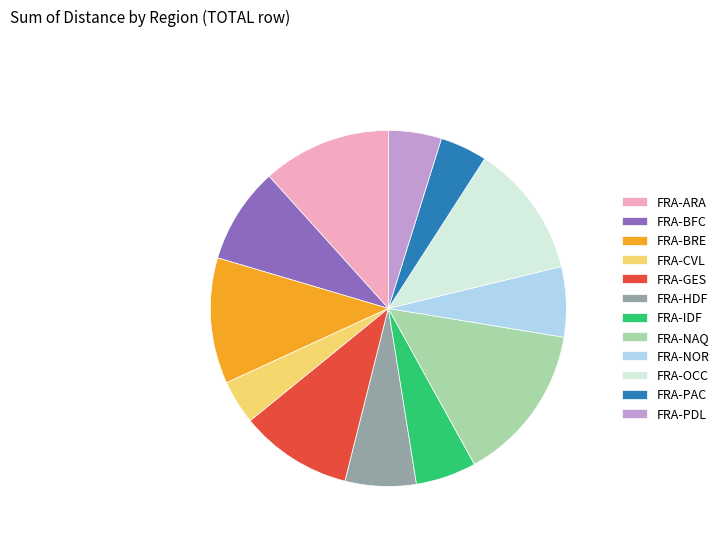

Which category has the biggest portion of the pie?

FRA-NAQ